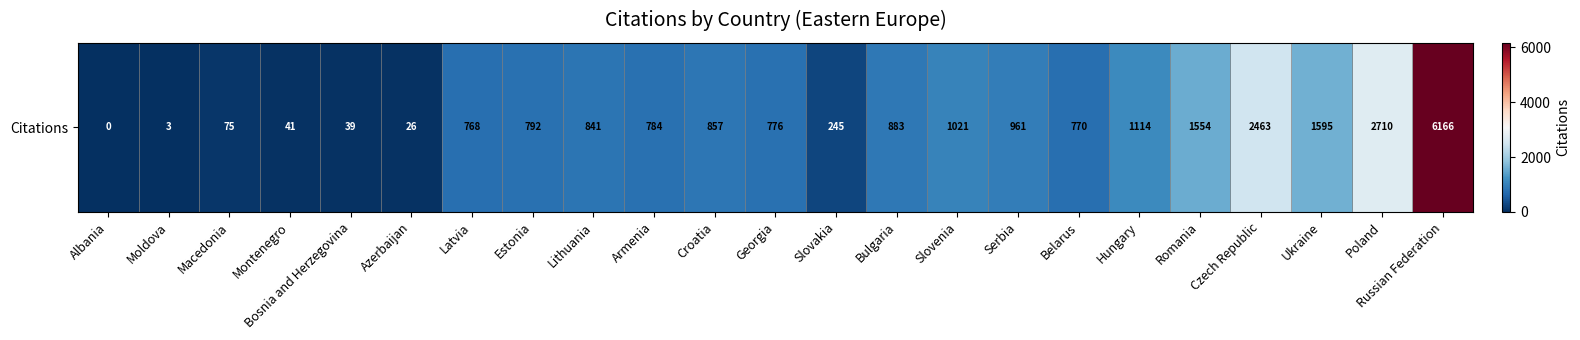

Read the value at Bosnia and Herzegovina, to the nearest 50.

50